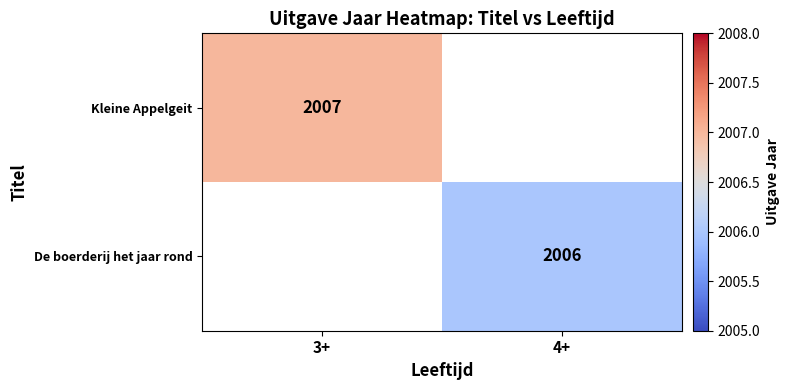

The value of De boerderij het jaar rond at 4+ is 1108. True or false?

False